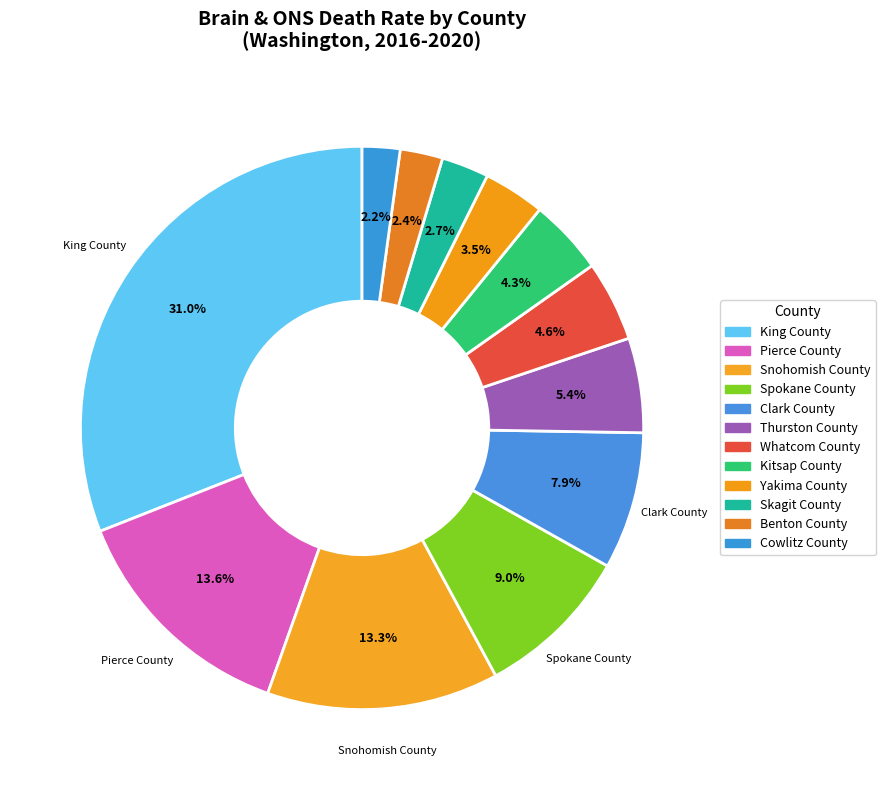

What is the change in value from Spokane County to Kitsap County?

-17